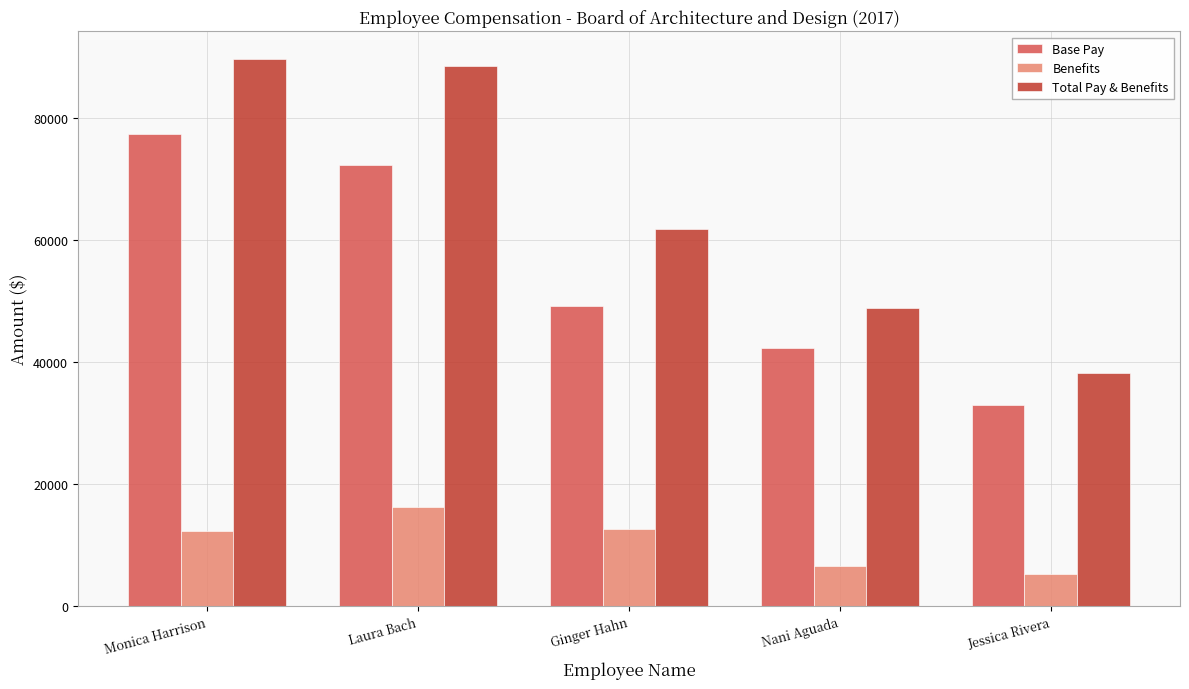

At which label is Benefits closest to 10792?

Monica Harrison